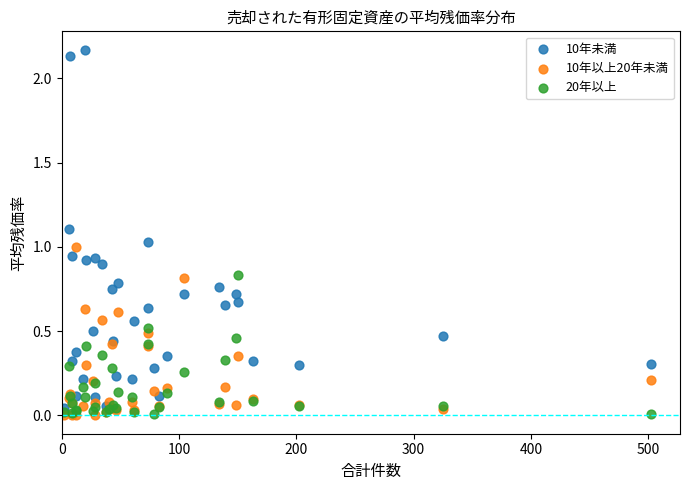

What are all the series names shown in the legend?

10年未満, 10年以上20年未満, 20年以上